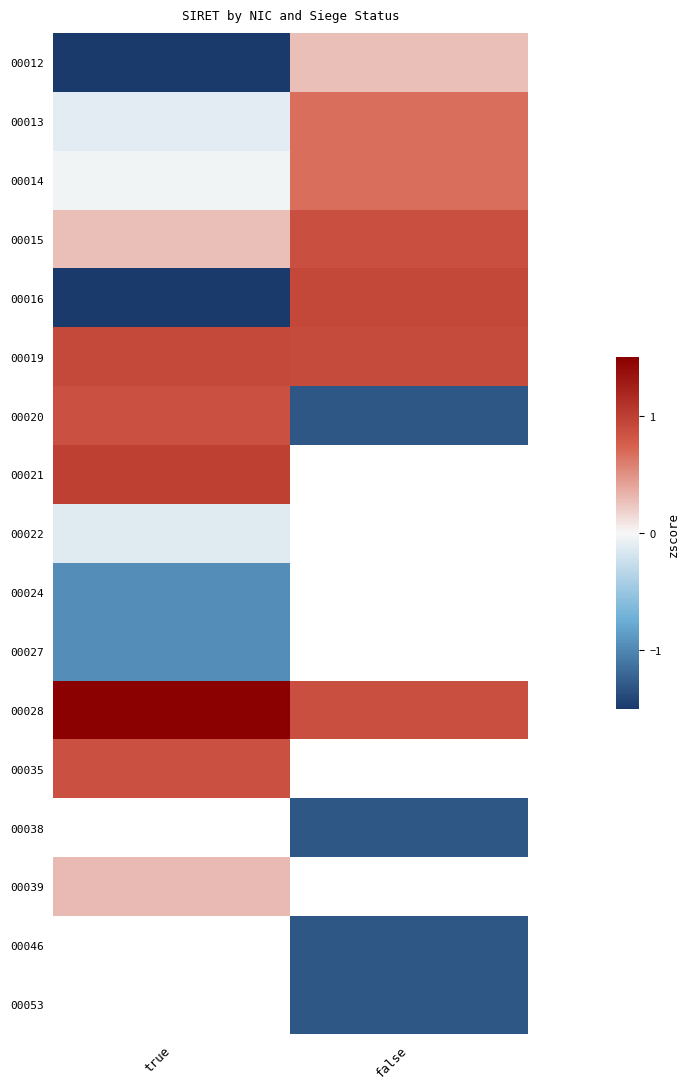

Is it true that 00012 equals 0.4 at false?

False